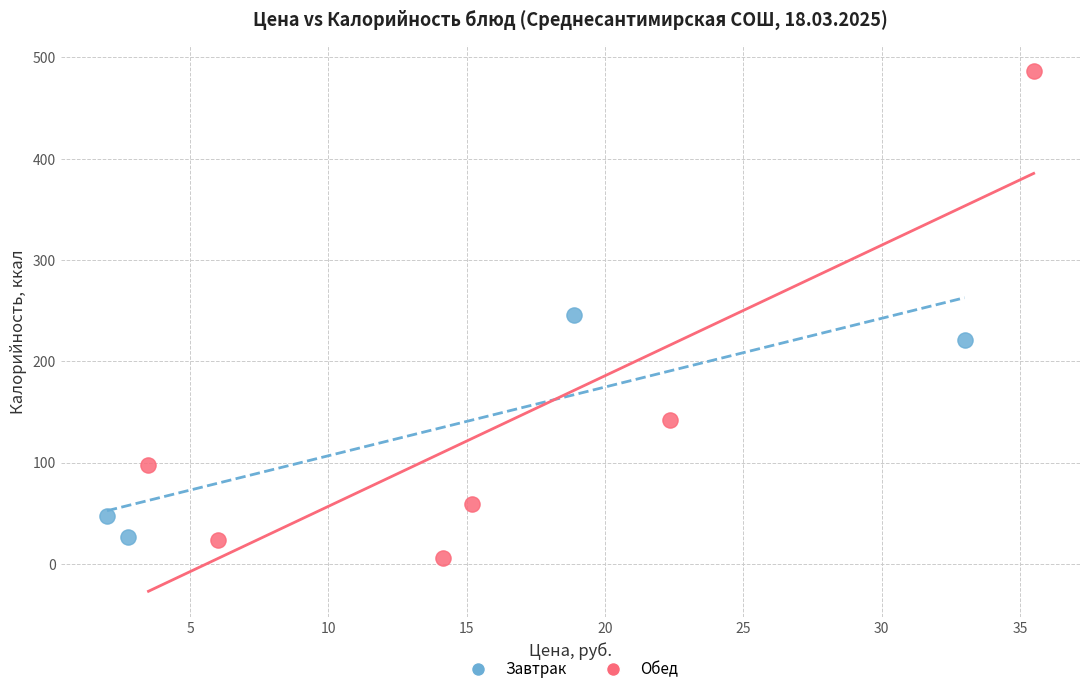

Which series has the widest spread of Y values?

Обед